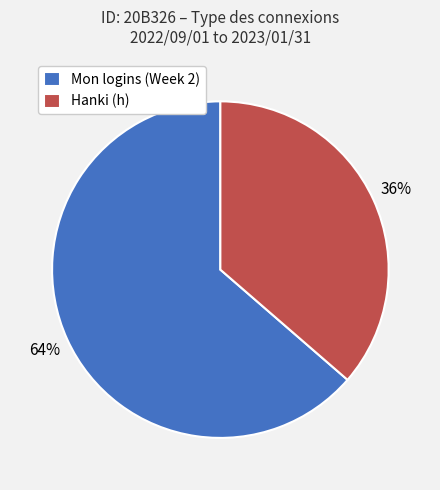

Which slice is the smallest?

Hanki (h)